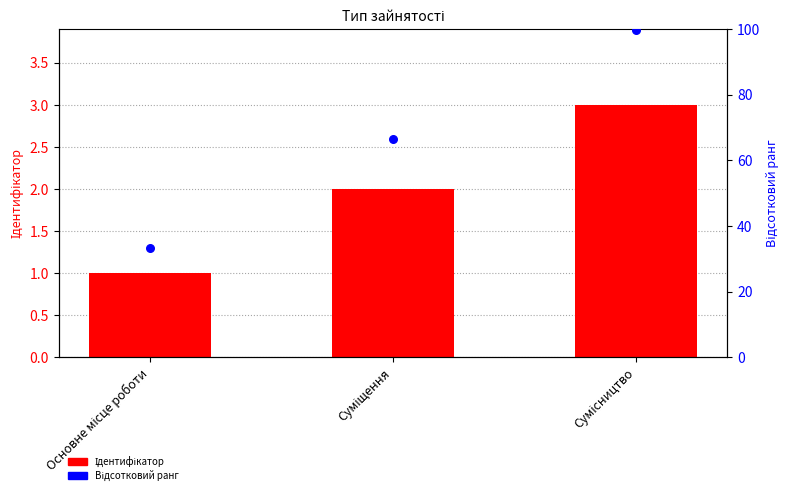

What is the total value across all series at Суміщення?

68.6